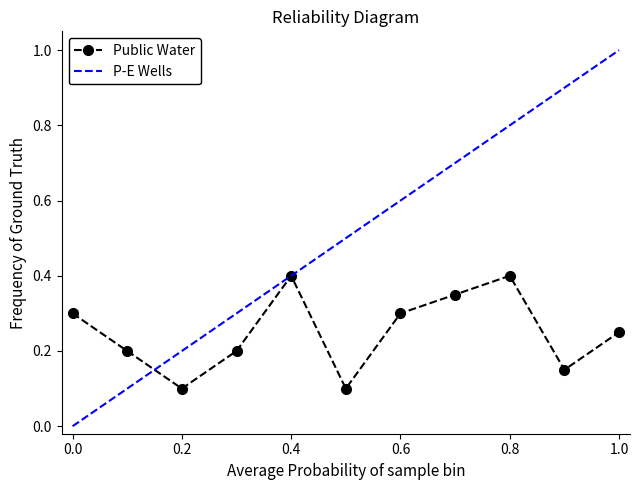

How many interior local valleys (lower than both neighbors) does the data have?

3